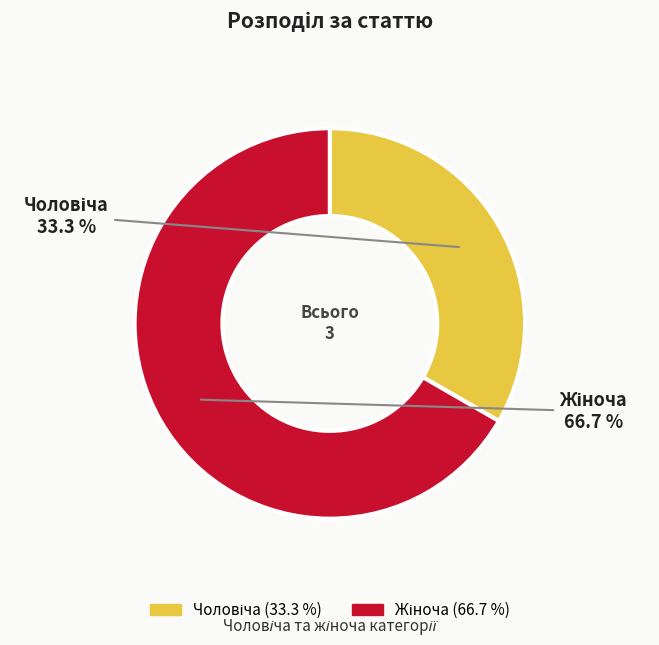

Is there any slice that represents more than half of the pie?

Yes